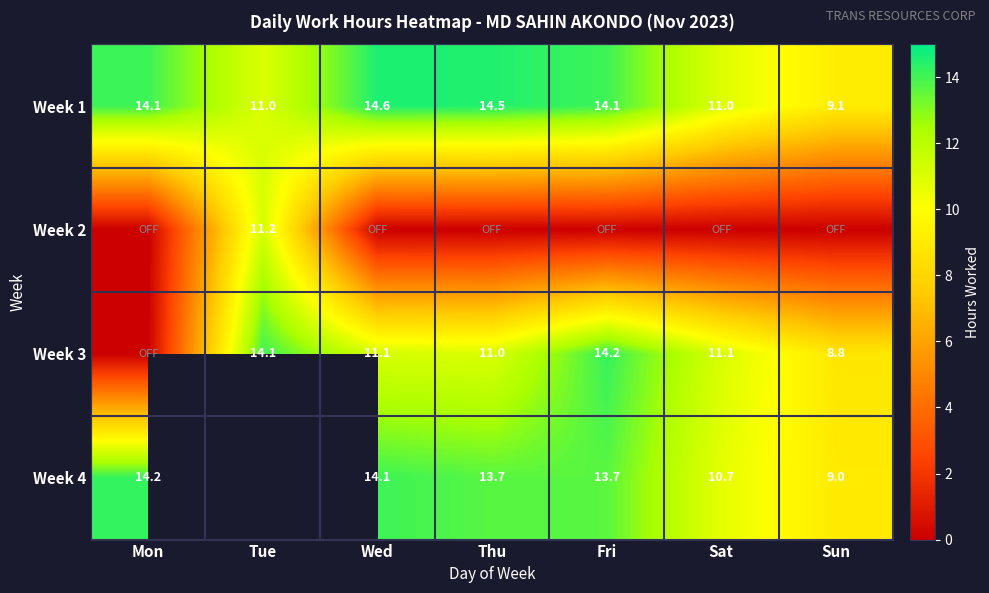

Rank the categories by Week 1 value from lowest to highest.

Sun, Sat, Tue, Fri, Mon, Thu, Wed